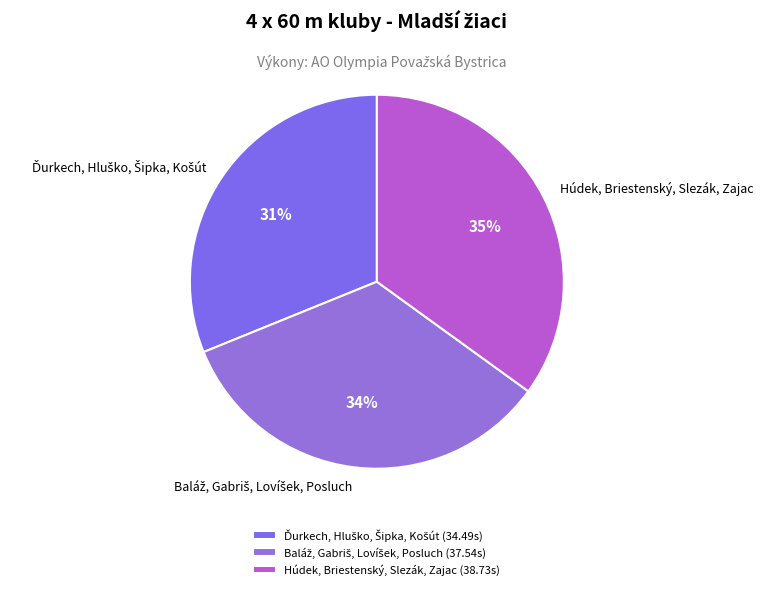

To the nearest percent, what is the average slice percentage?

33%